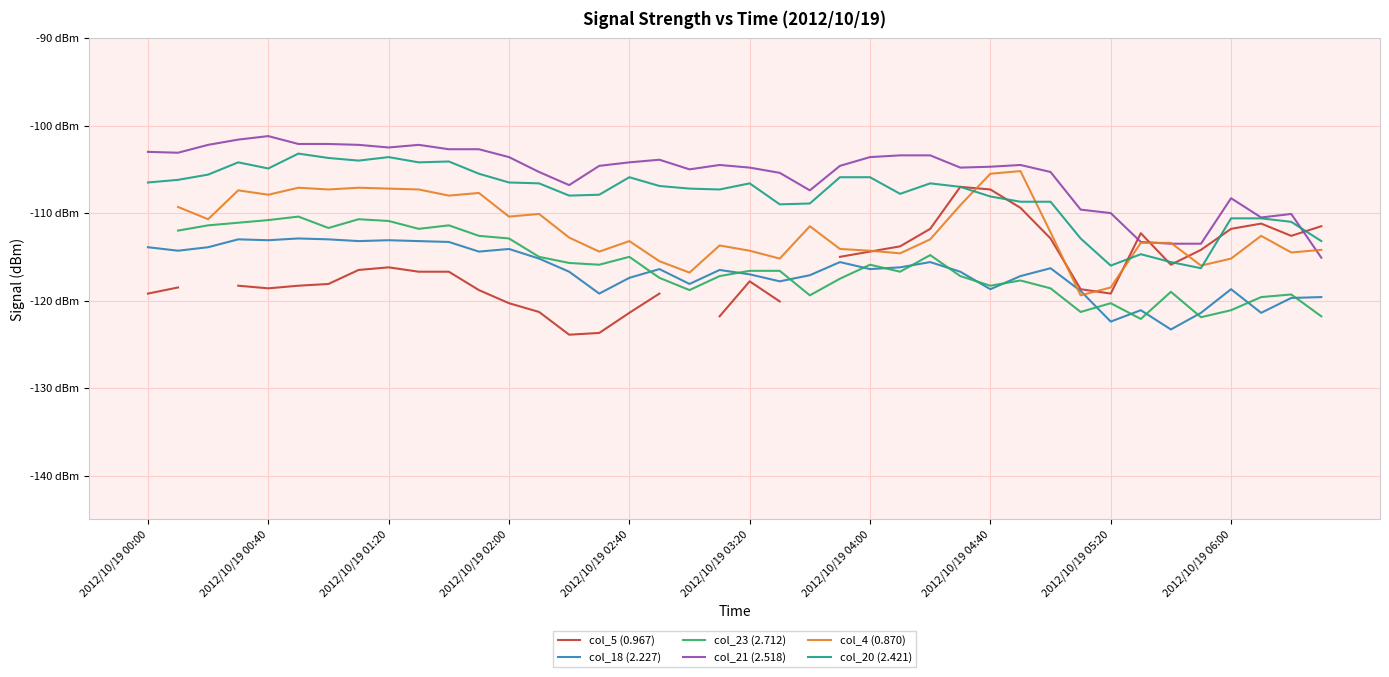

List the labels in order of col_23 (2.712) value, smallest first.

2012/10/19 04:00, 2012/10/19 00:00, 33, 35, 39, 31, 36, 32, 37, 22, 38, 34, 18, 30, 28, 29, 23, 17, 19, 27, 25, 20, 21, 15, 24, 14, 13, 16, 26, 12, 11, 2012/10/19 00:40, 2012/10/19 06:00, 2012/10/19 01:20, 10, 2012/10/19 02:00, 2012/10/19 05:20, 2012/10/19 02:40, 2012/10/19 04:40, 2012/10/19 03:20